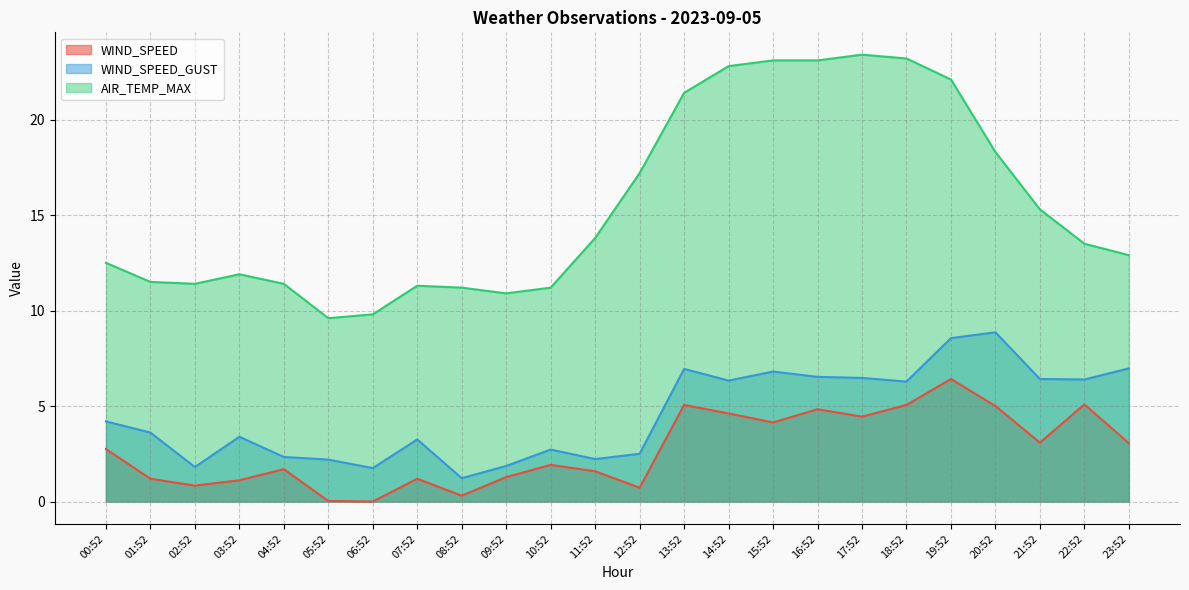

Which series has the largest total across all categories?

AIR_TEMP_MAX